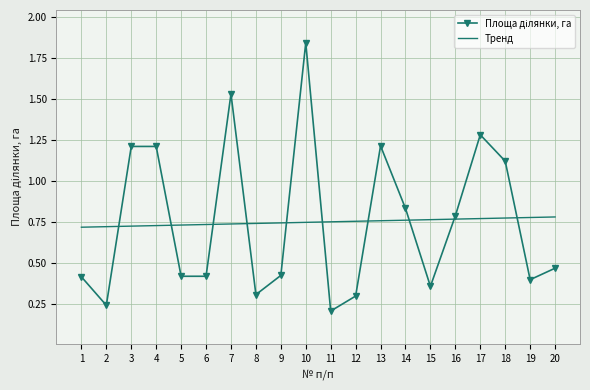

What is the total value across all series at 9?

1.2